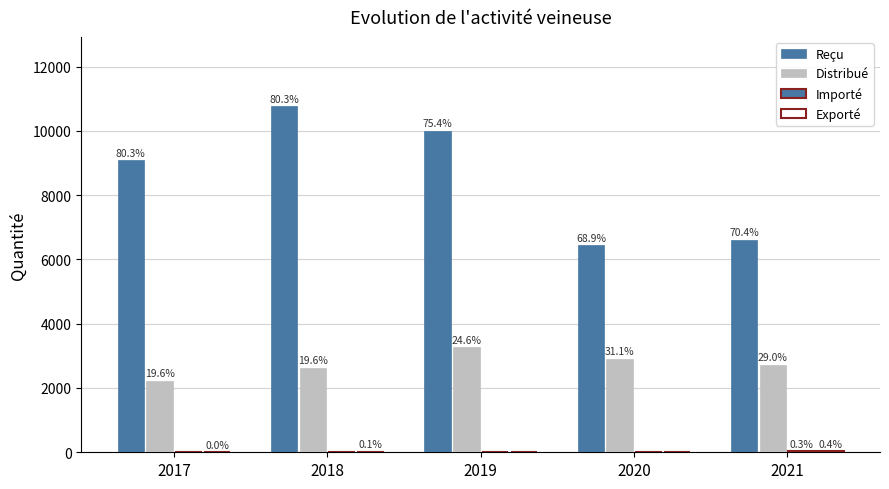

What is the difference between the maximum and minimum values in the Exporté series?

33